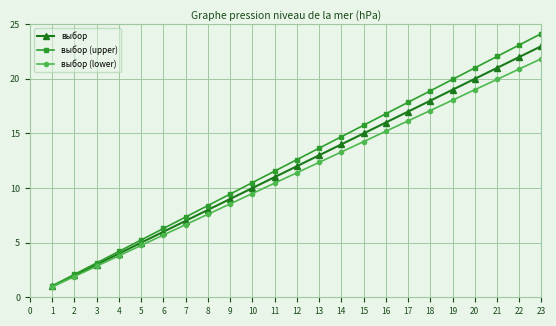

What is the difference between the highest and lowest values at 1?

0.1